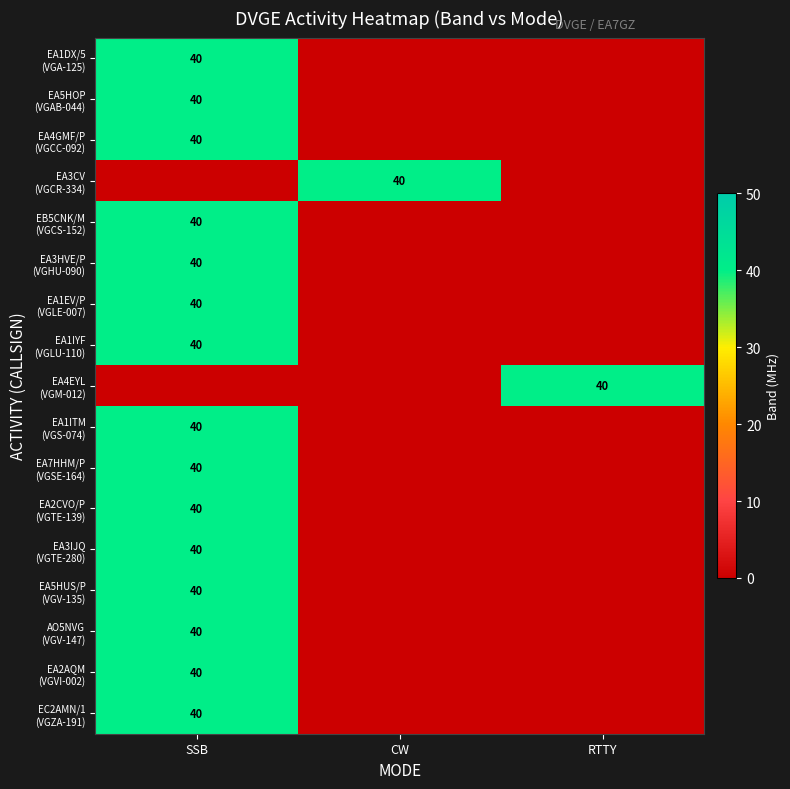

At how many categories does at least one series exceed 35?

3